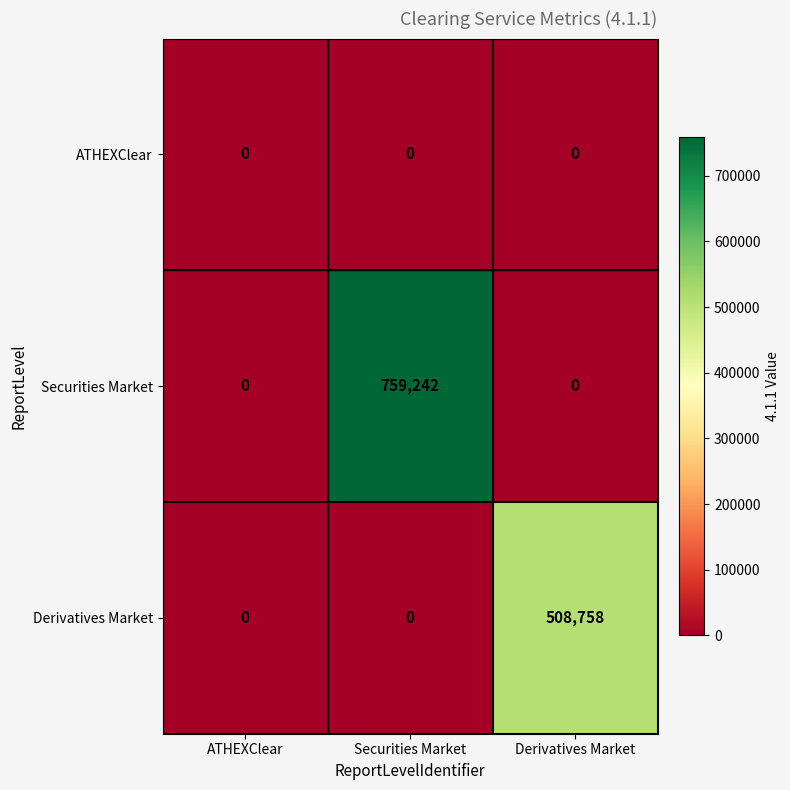

List the series in order of their overall mean, lowest first.

ATHEXClear, Derivatives Market, Securities Market